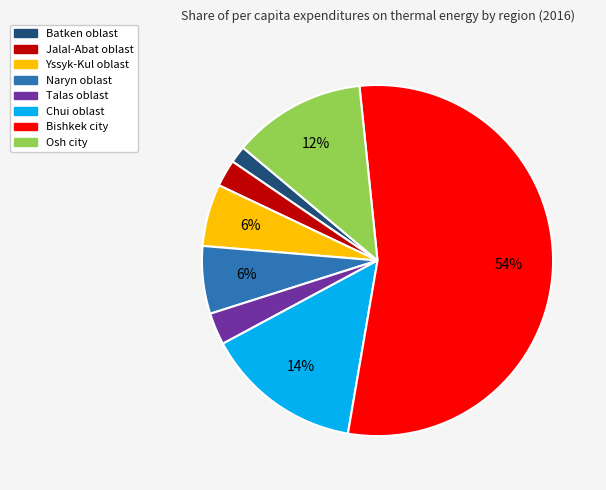

To the nearest percent, what is the average slice percentage?

12%